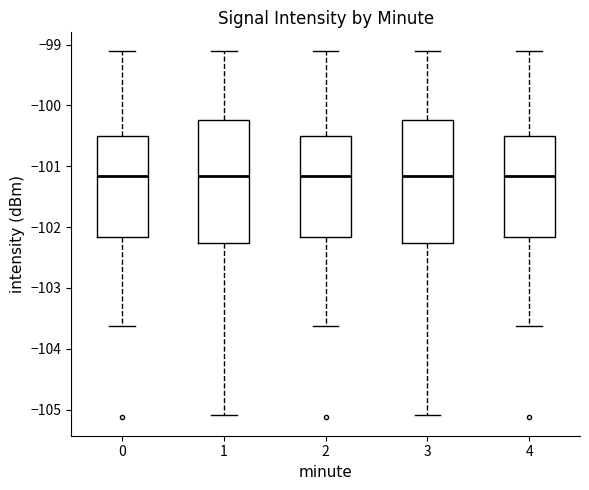

Reading left to right, read every box against the y-axis: the position of its median line, the range the box covers, and the ends of its whiskers. The values are not printed on the chart, so give them approximately, as read against the axis.

0: median -101.2, box -102.2 to -100.5, whiskers -103.6 to -99.1
1: median -101.2, box -102.3 to -100.2, whiskers -105.1 to -99.1
2: median -101.2, box -102.2 to -100.5, whiskers -103.6 to -99.1
3: median -101.2, box -102.3 to -100.2, whiskers -105.1 to -99.1
4: median -101.2, box -102.2 to -100.5, whiskers -103.6 to -99.1